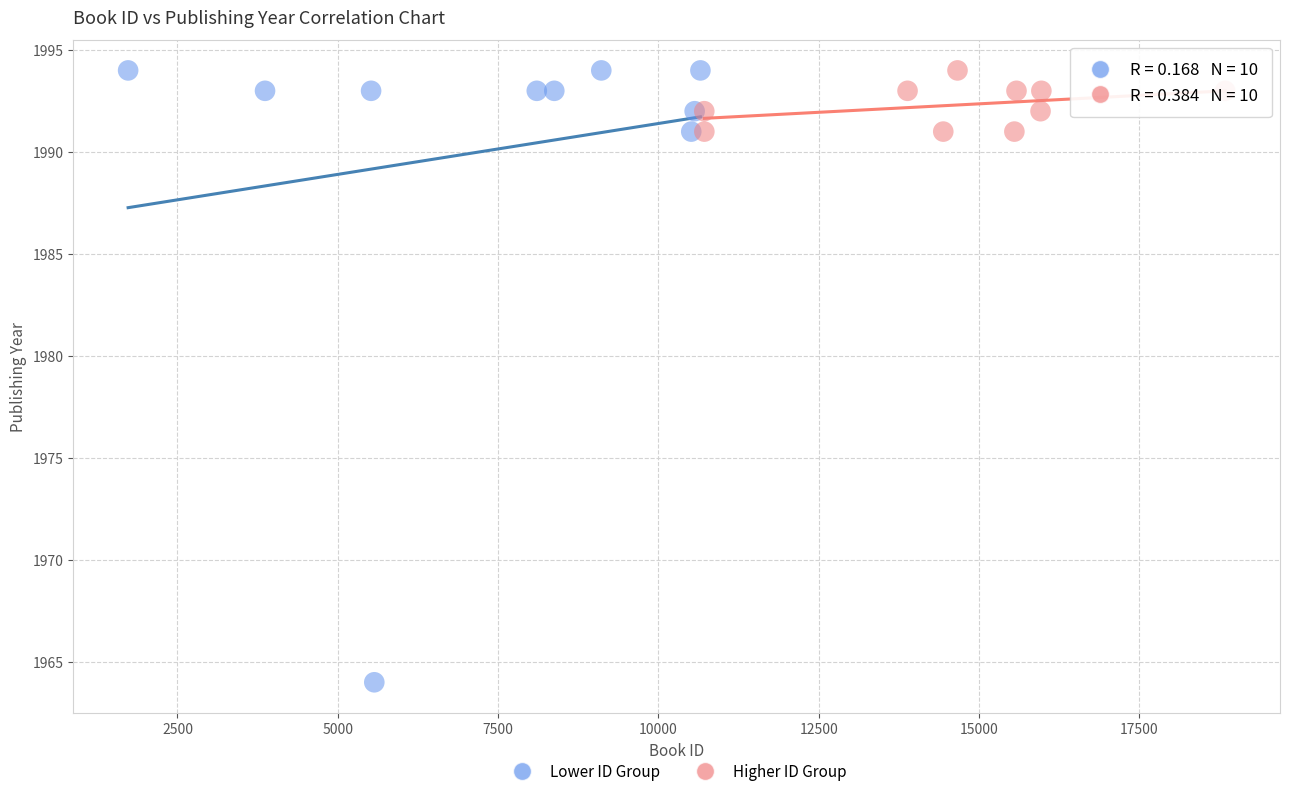

What are all the series names shown in the legend?

Lower ID Group, Higher ID Group